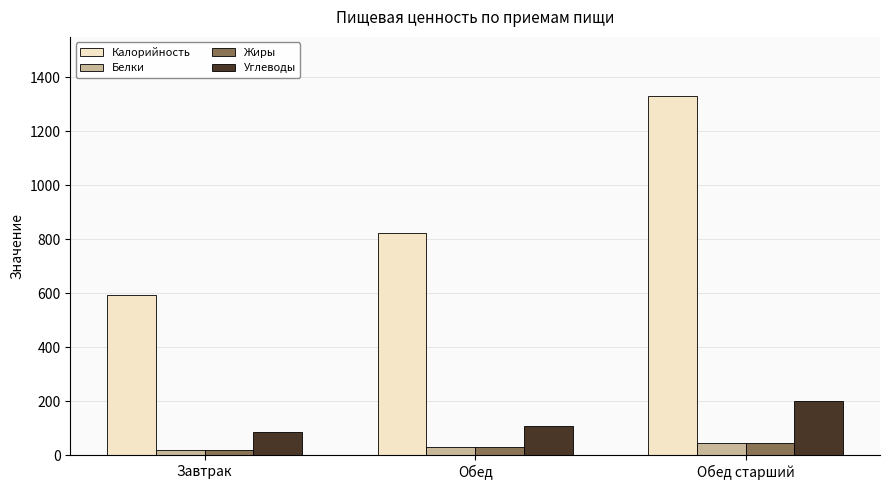

At which category does the chart reach its peak across all series?

Обед старший